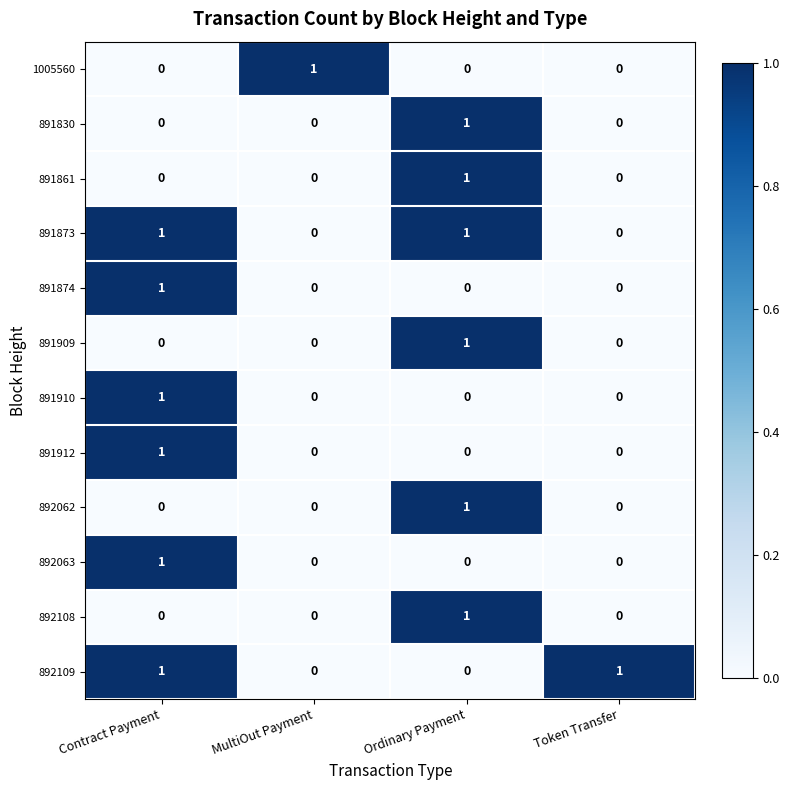

What is the spread (max minus min) of values at MultiOut Payment?

1